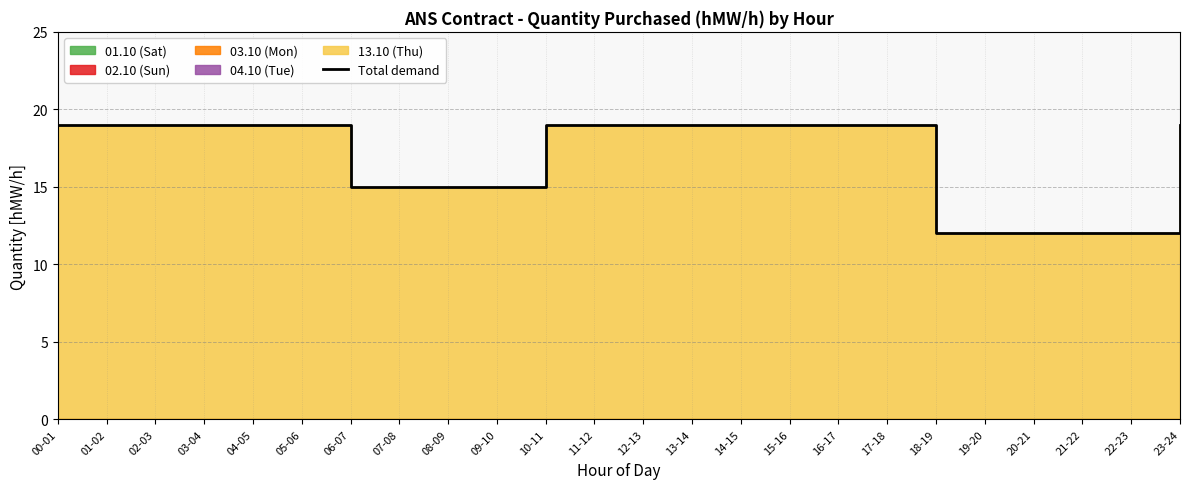

What is the greatest value displayed?

19